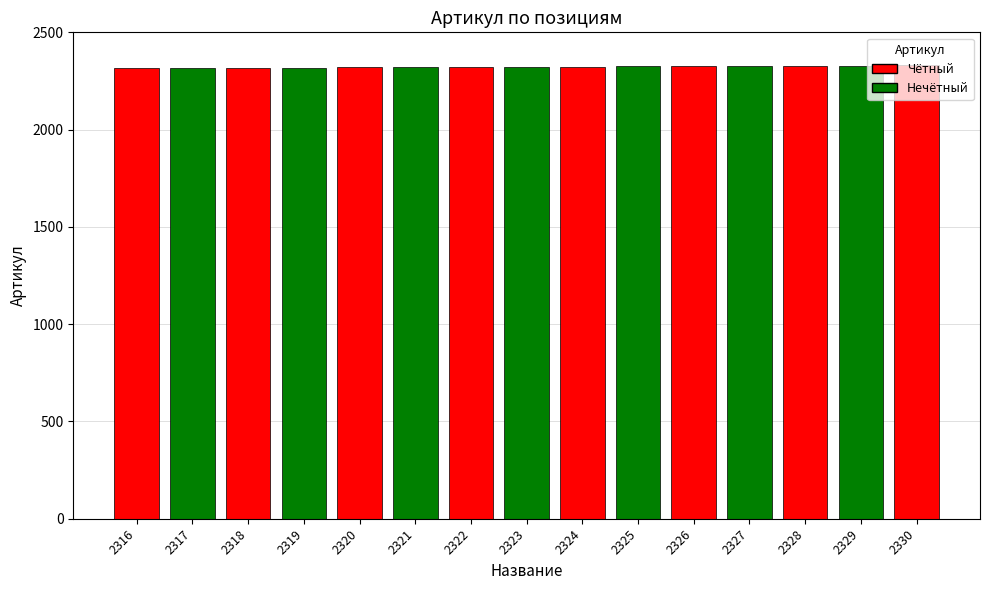

The value at 2324 is 3642. True or false?

False